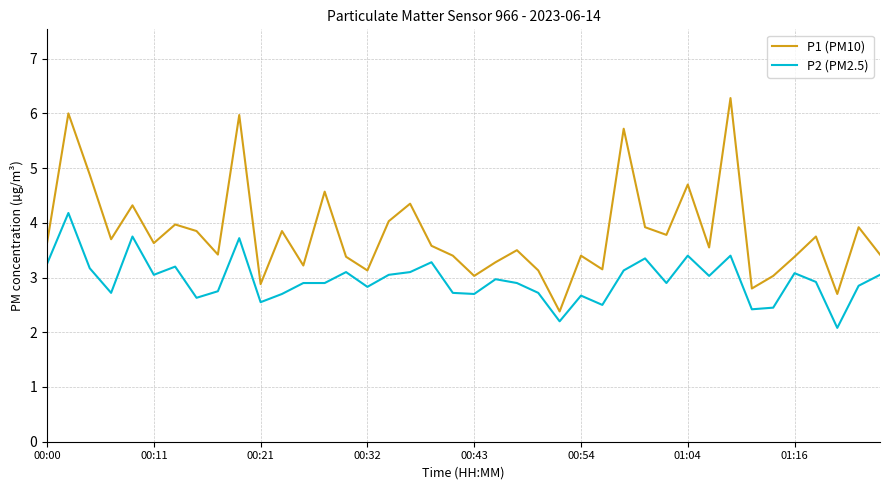

What are all the series names shown in the legend?

P1 (PM10), P2 (PM2.5)